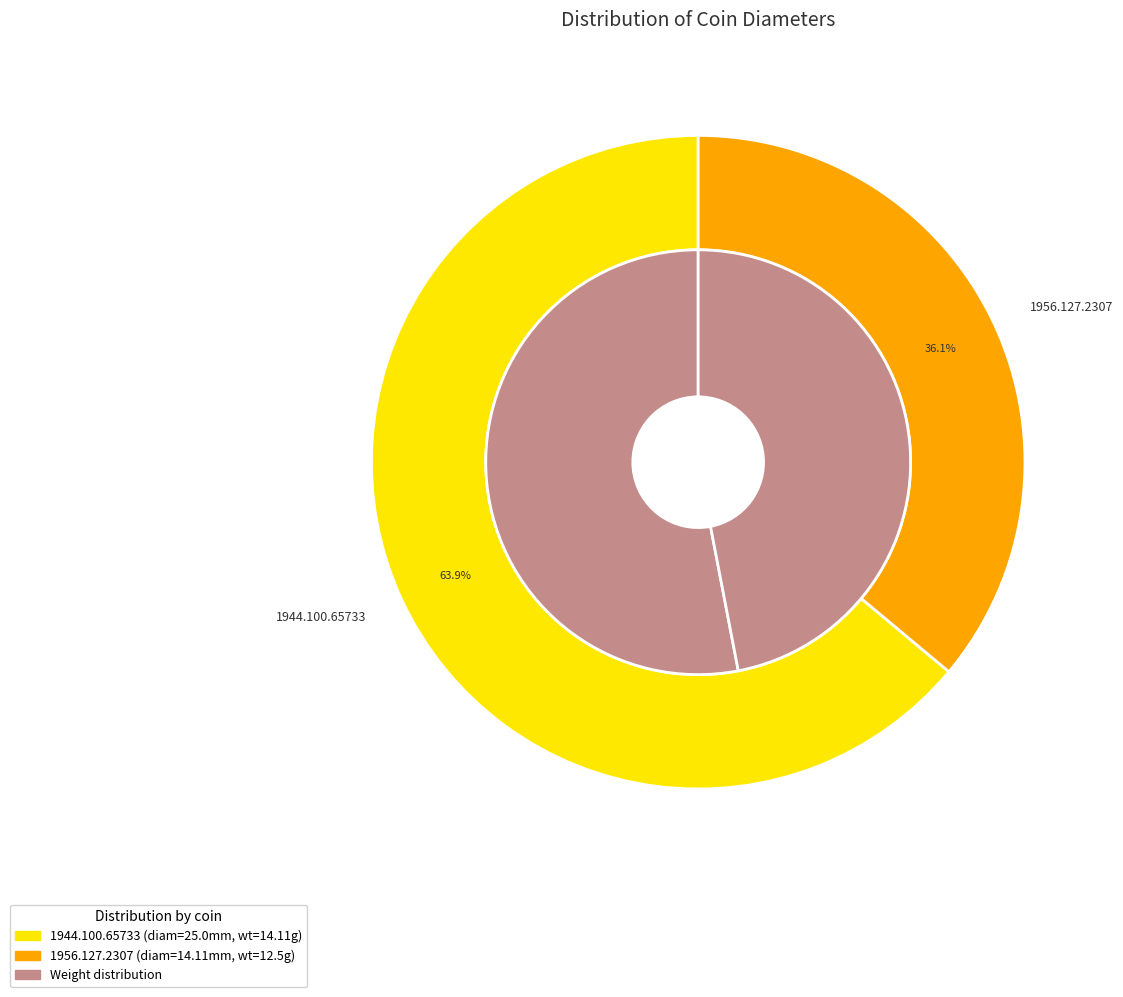

What is the change in value from 1944.100.65733 to 1956.127.2307?

-10.9